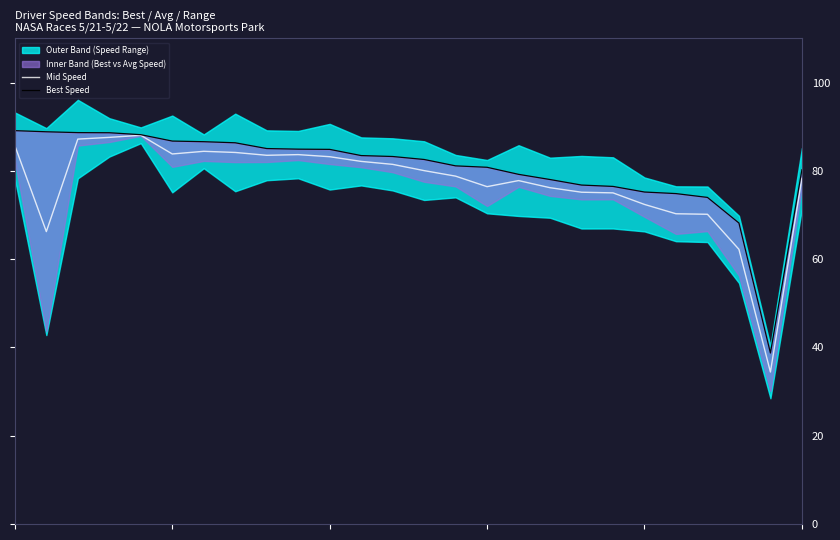

The Best Speed series shows 89.1 at 0. True or false?

True